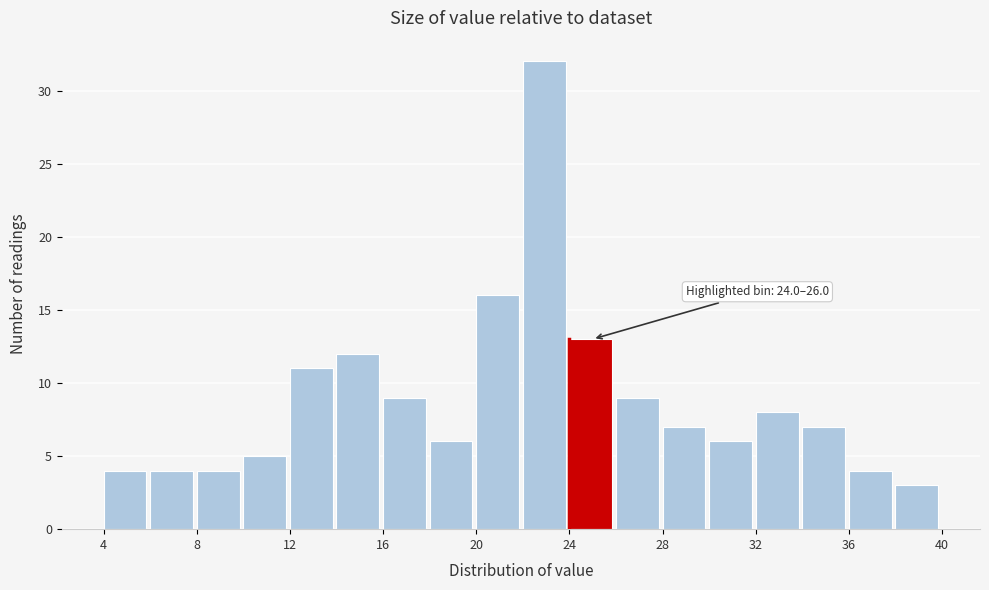

Over which range of the x-axis is the bar tallest?

22 to 24